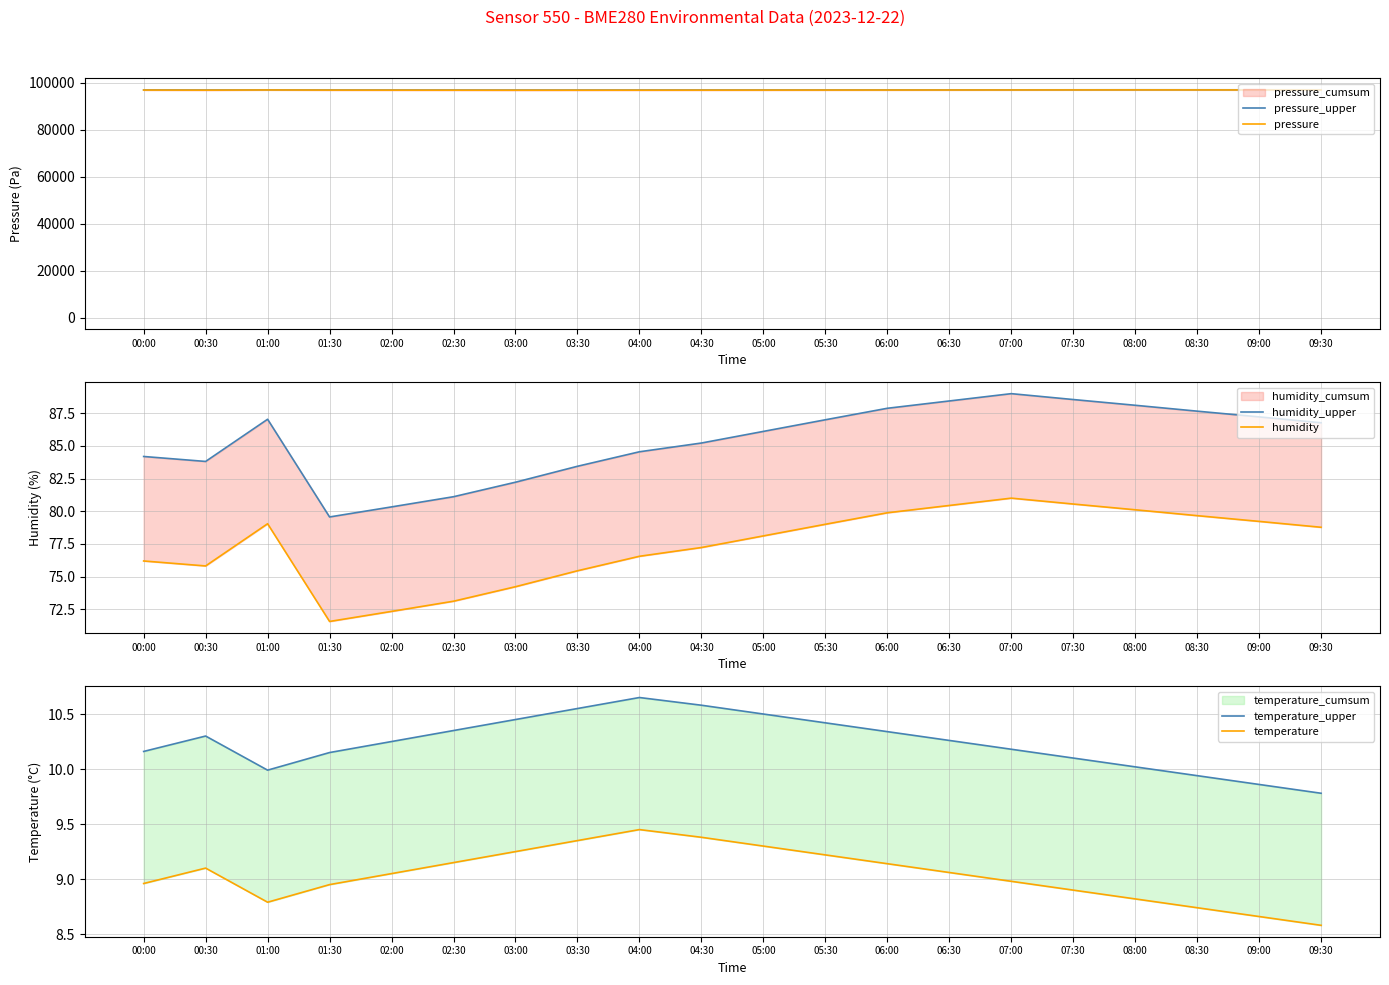

How many interior local valleys does the temperature series have?

1